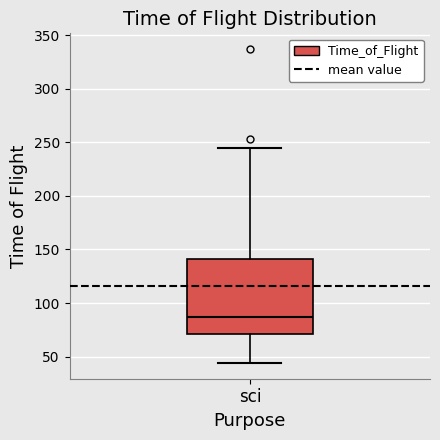

Transcribe this box plot: give where the median line is, the range the box spans, and where the two whiskers end, as read against the y-axis. The values are not printed on the chart, so give them approximately, as read against the axis.

median 85, box 70 to 140, whiskers 45 to 245